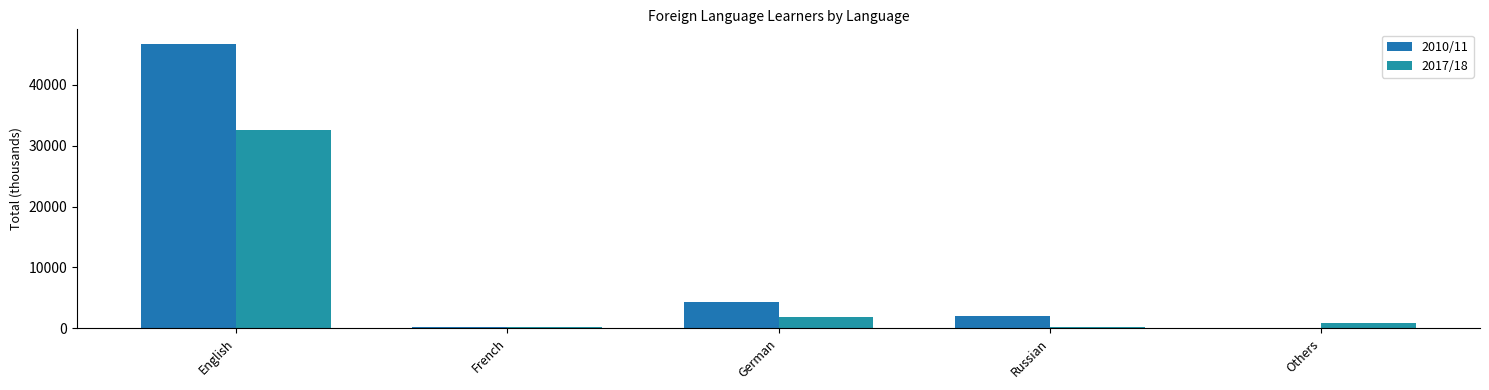

How many groups of bars are there?

5